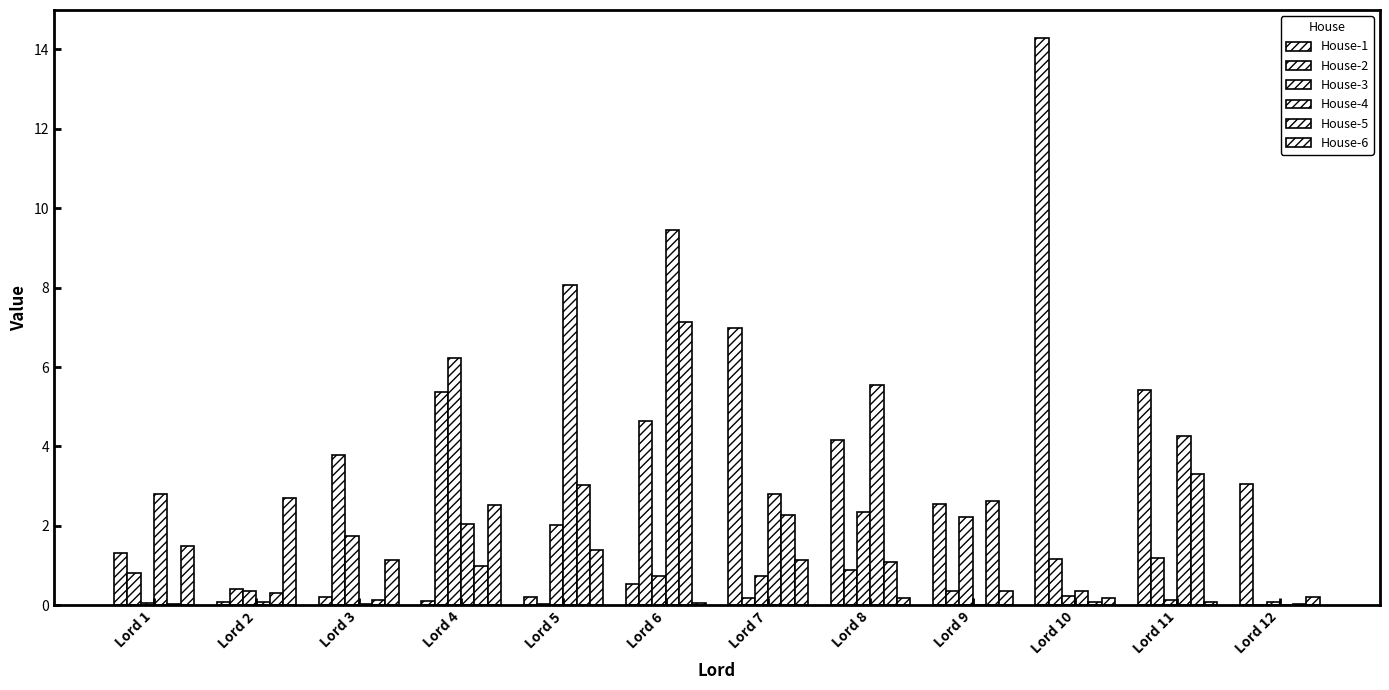

The House-5 series shows 7.1 at Lord 6. True or false?

True